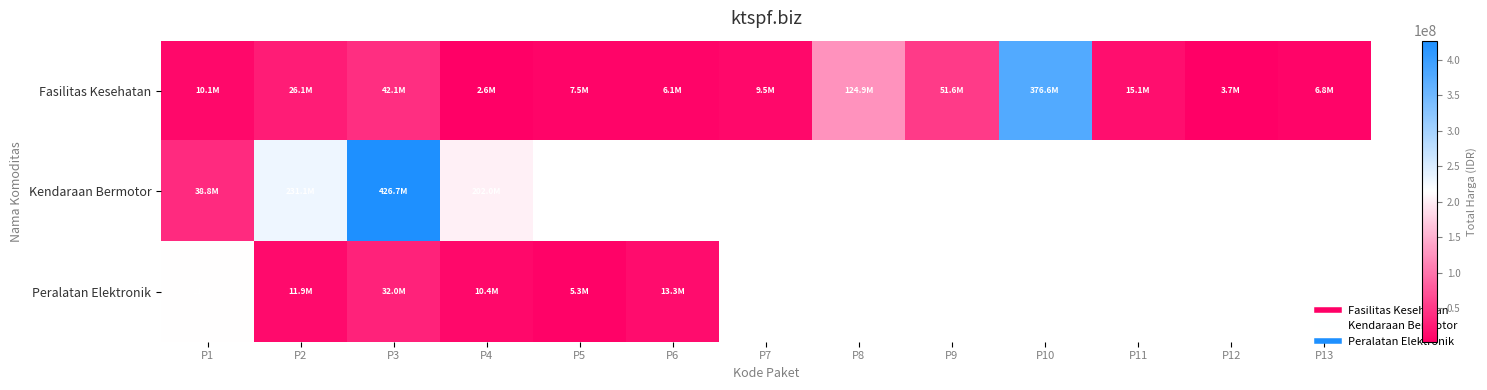

What is the maximum value for Fasilitas Kesehatan?

376595700.0